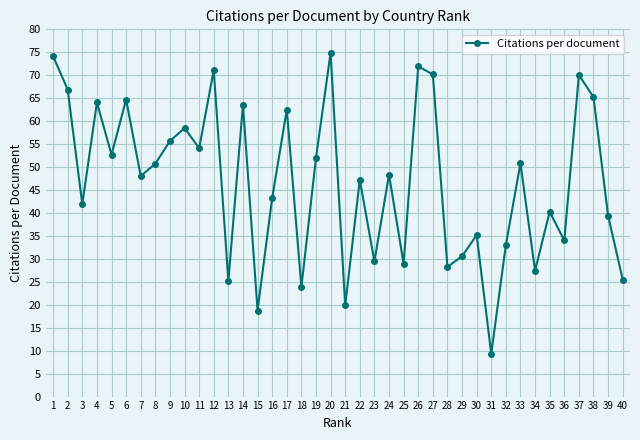

What is the sum of all values?

1871.5